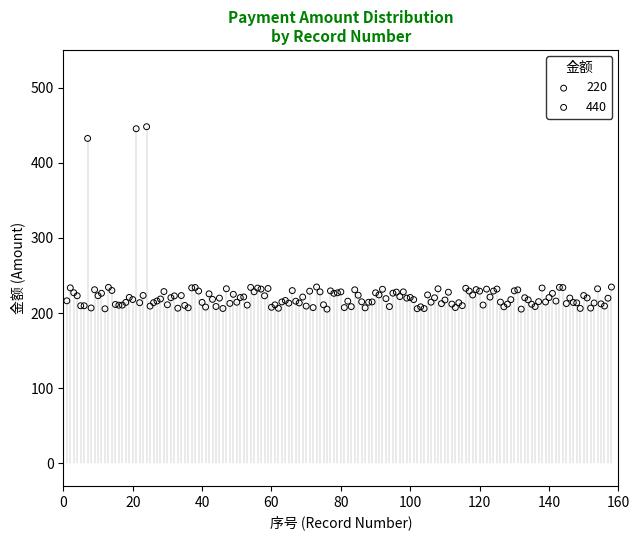

Which series contains the lowest Y value?

220